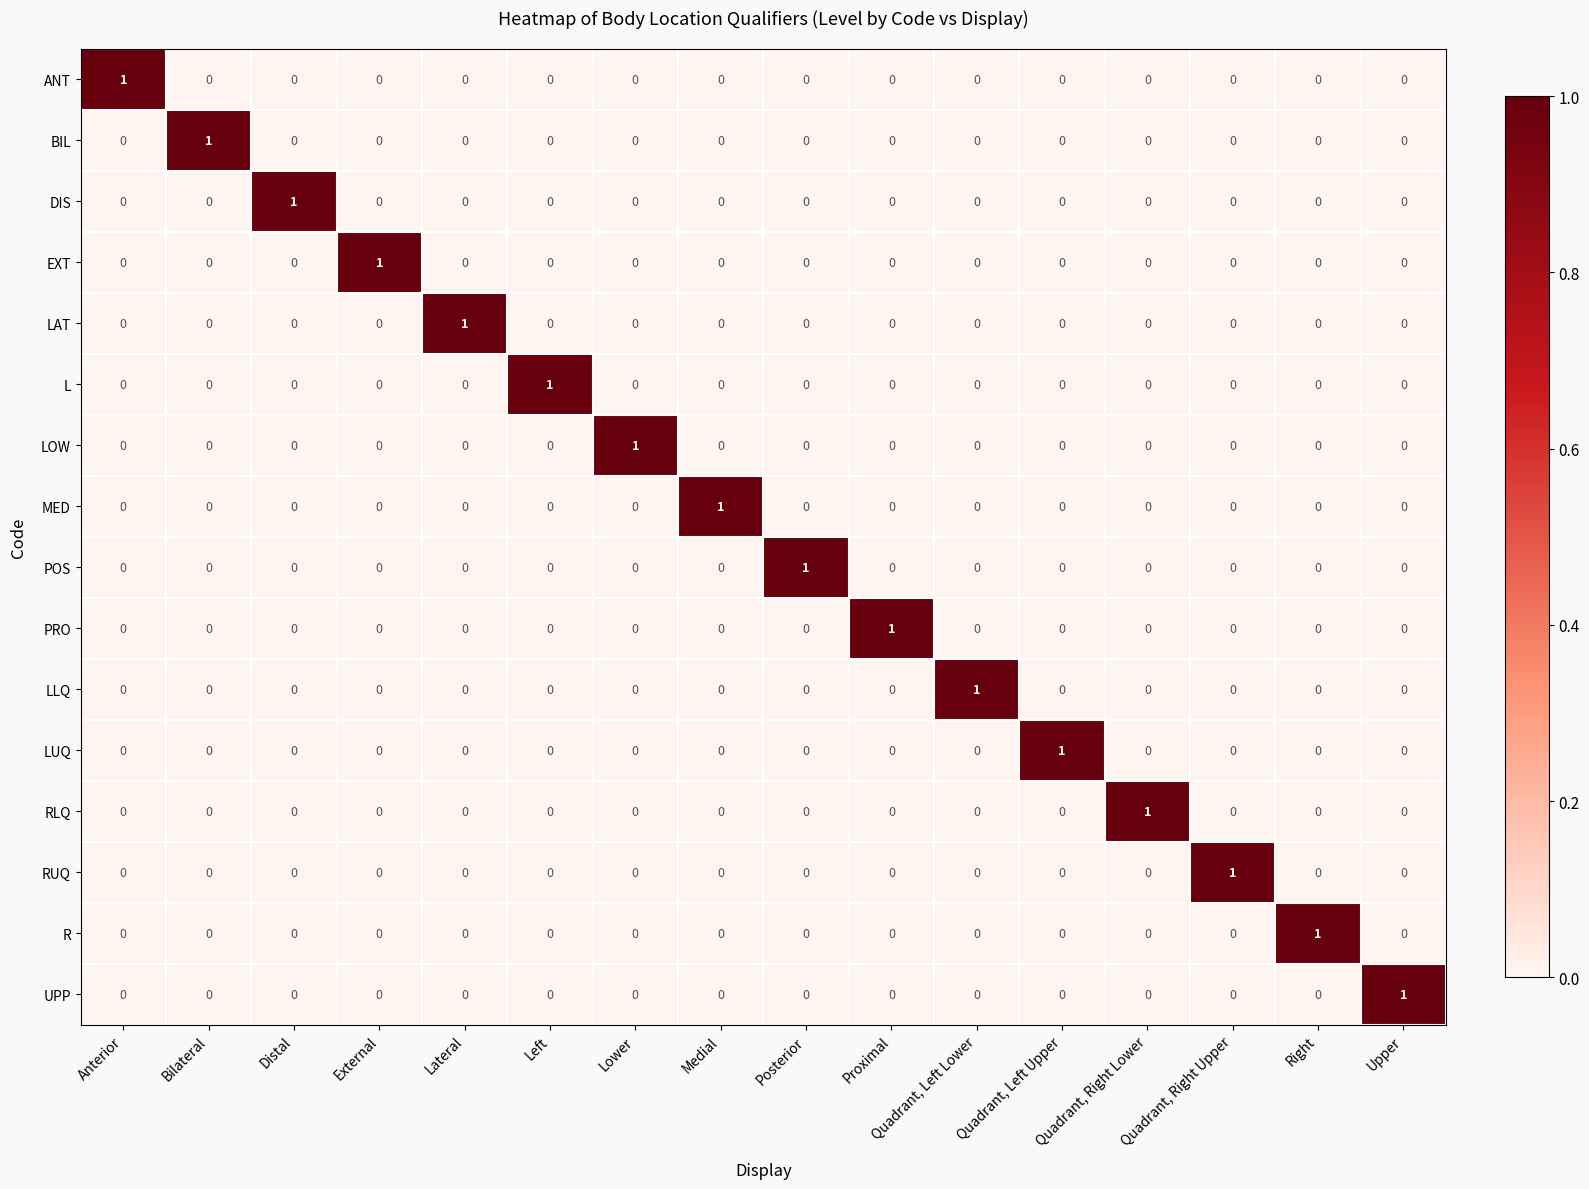

How many LUQ values are between 0 and 1?

16